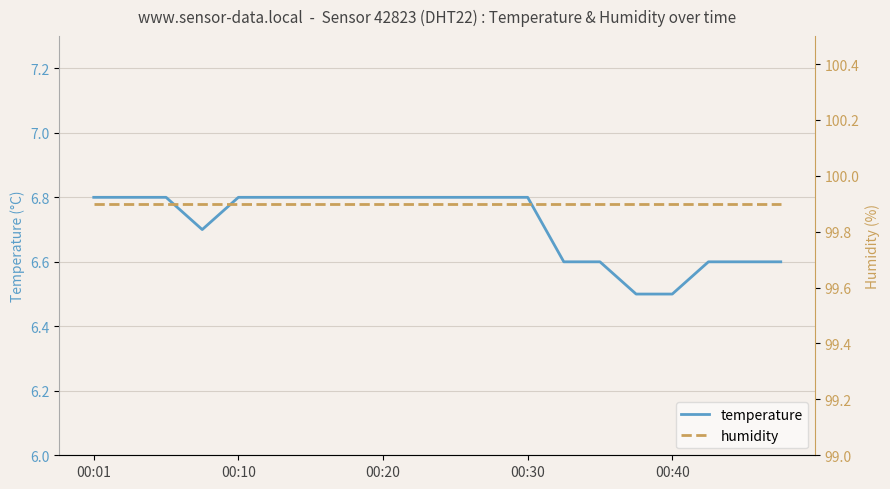

The value of temperature at 00:01 is 6.8. True or false?

True